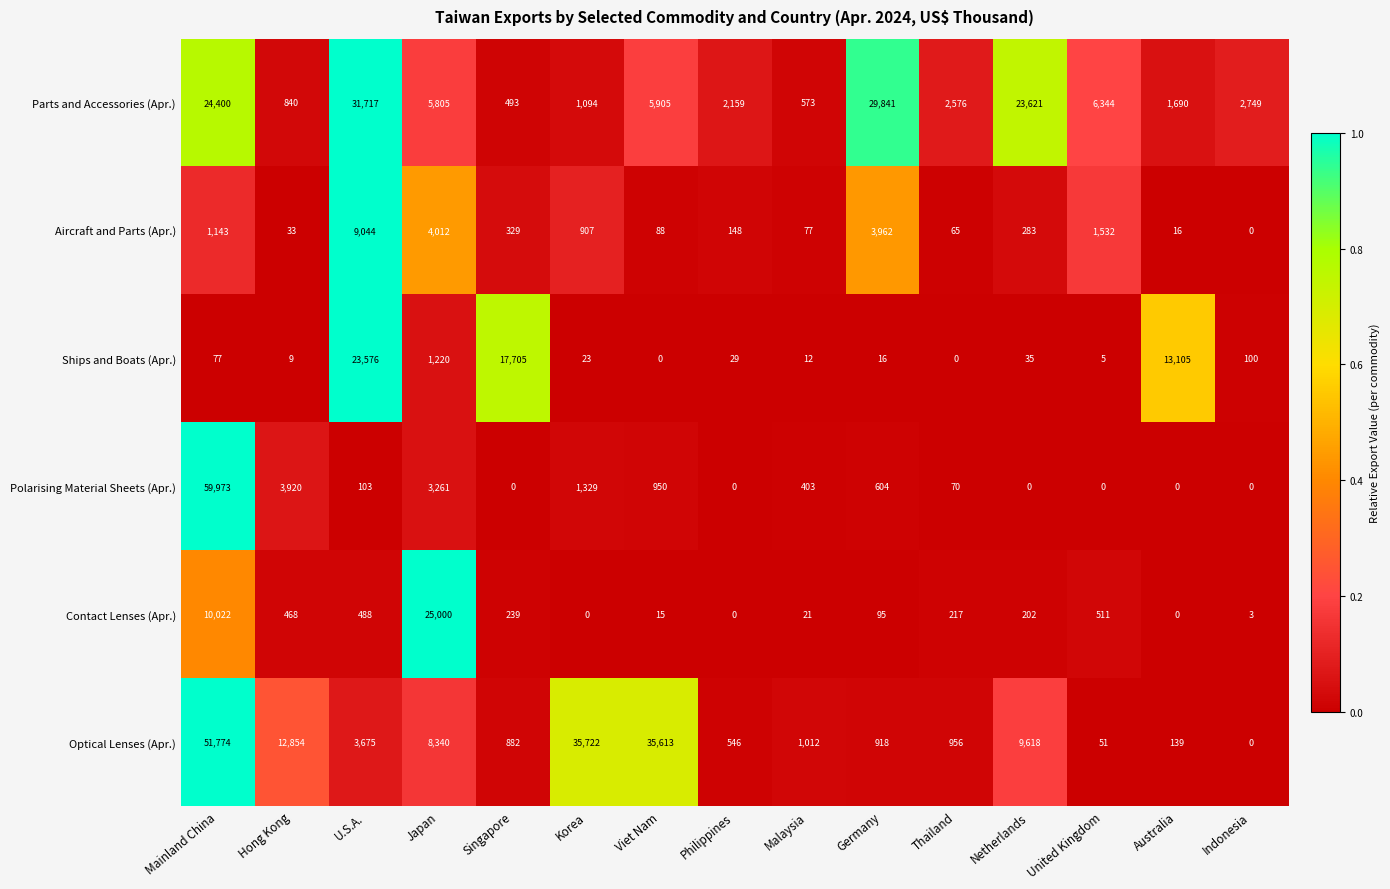

Rank the categories by Aircraft and Parts (Apr.) value from lowest to highest.

Indonesia, Australia, Hong Kong, Thailand, Malaysia, Viet Nam, Philippines, Netherlands, Singapore, Korea, Mainland China, United Kingdom, Germany, Japan, U.S.A.